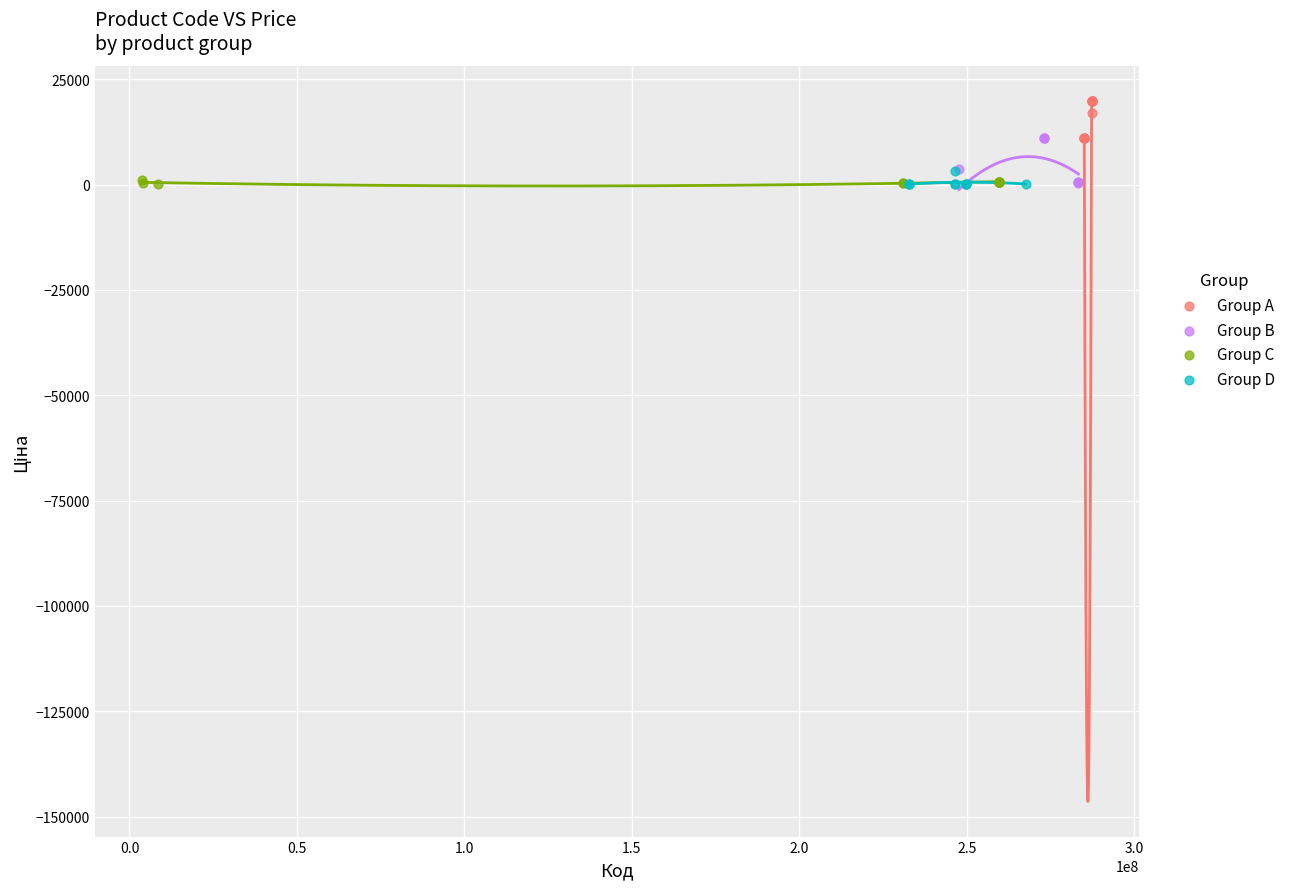

Which series contains the highest Y value?

Group A